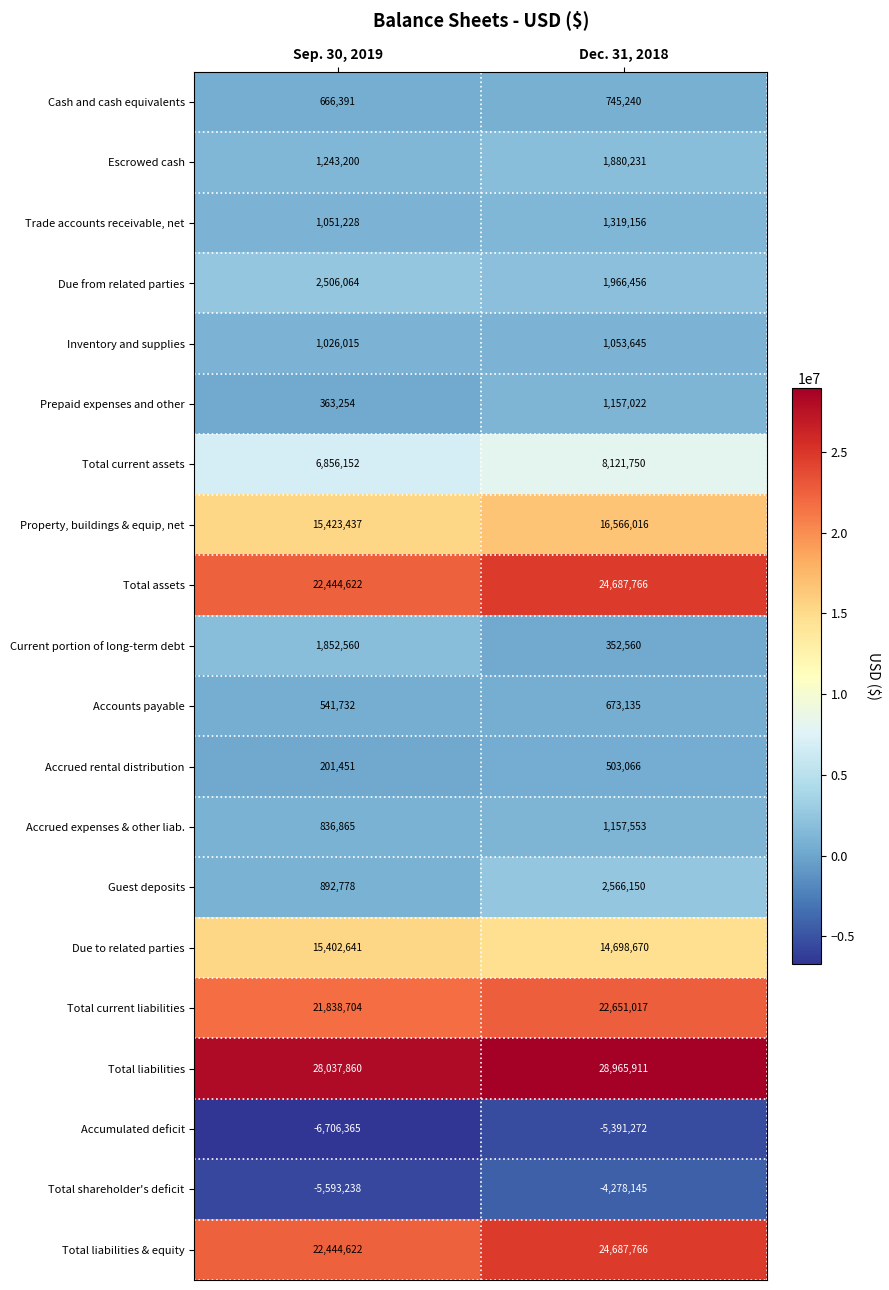

What is the spread (max minus min) of values at Sep. 30, 2019?

34744225